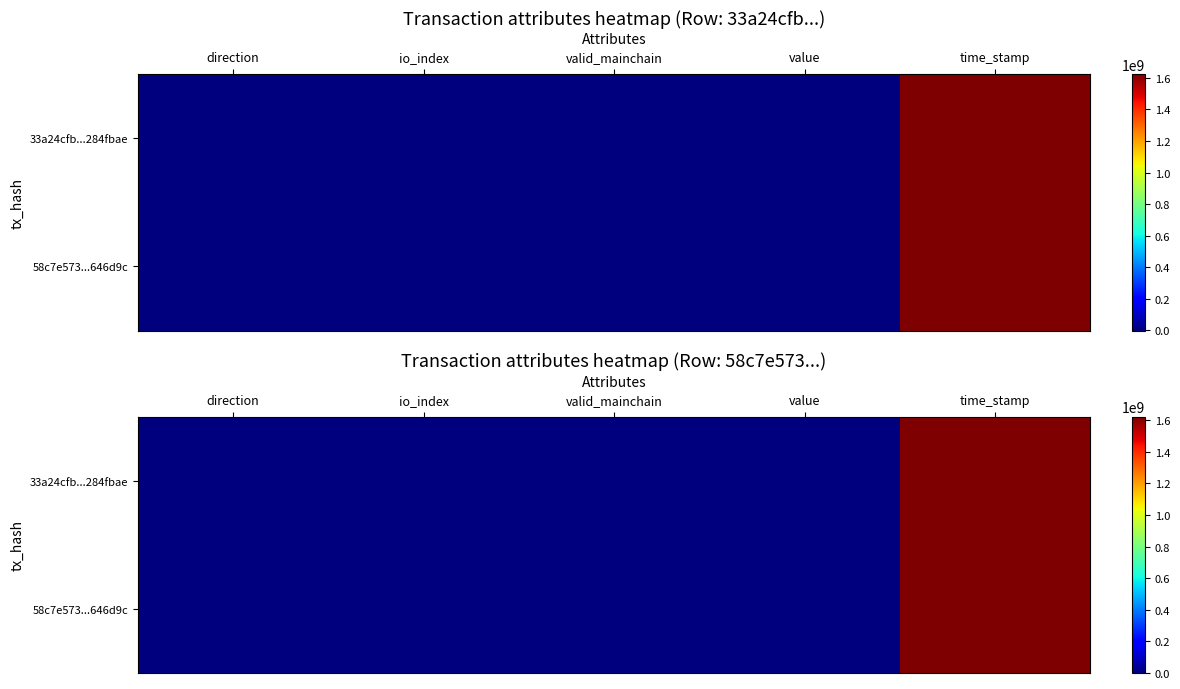

True or false: 58c7e573...646d9c has a value of 6.2 at value.

True